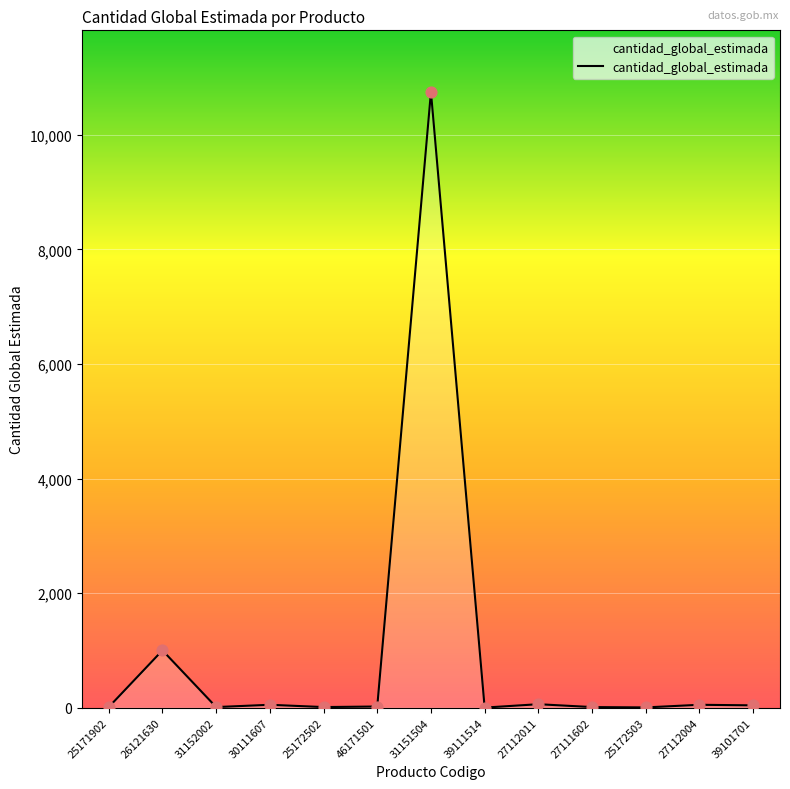

True or false: the data shows 4 at 25172503.

True